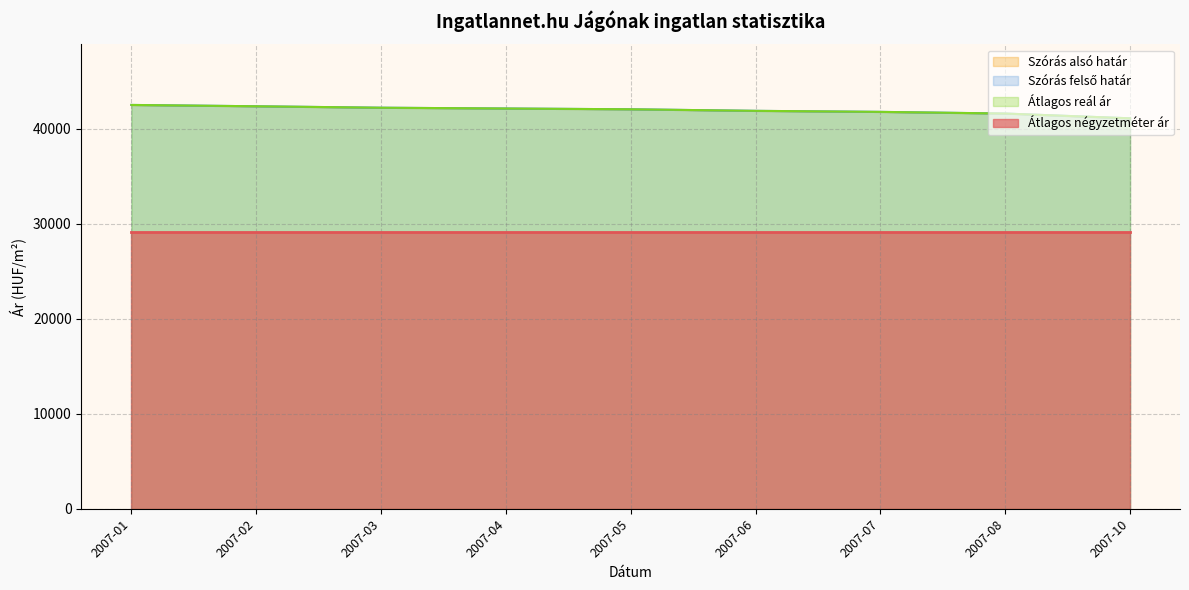

True or false: Szórás felső határ and Szórás alsó határ cross at least once.

False